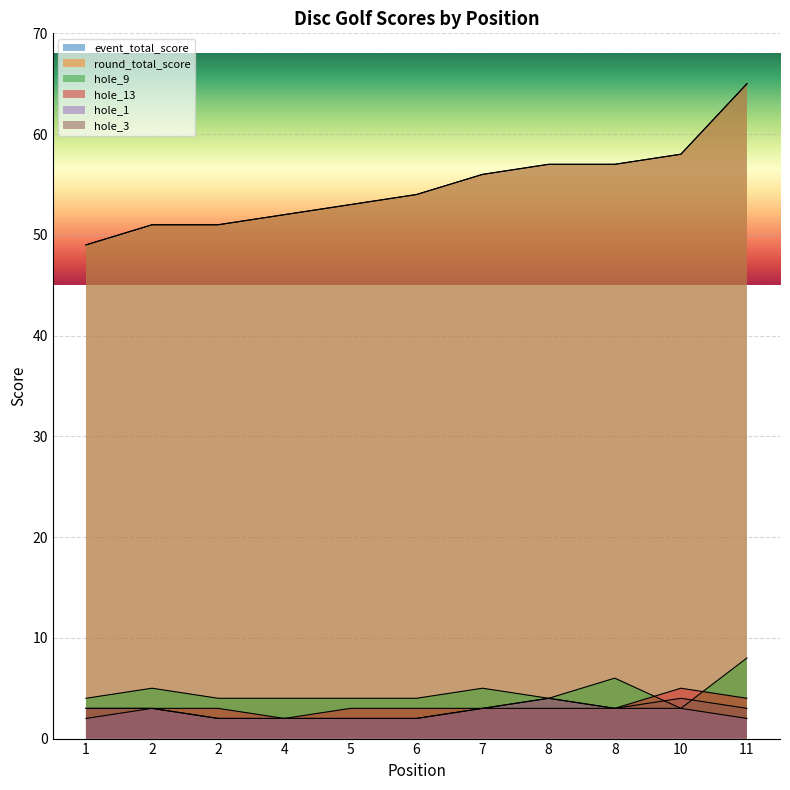

How many values in the round_total_score series exceed 54?

5